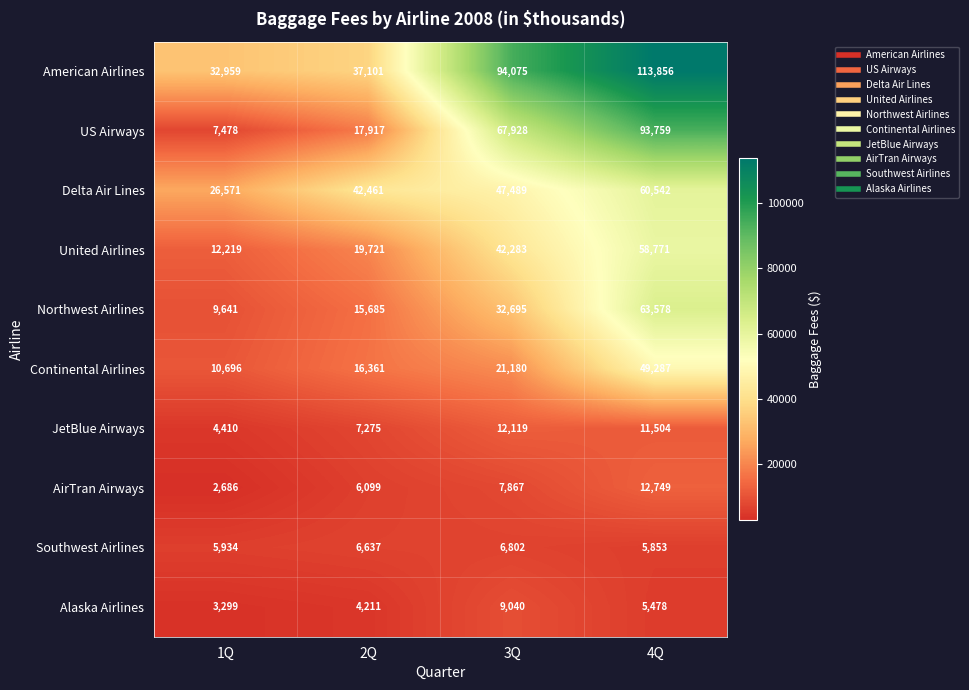

What value does the Southwest Airlines series have at 4Q, to the nearest 50?

5850